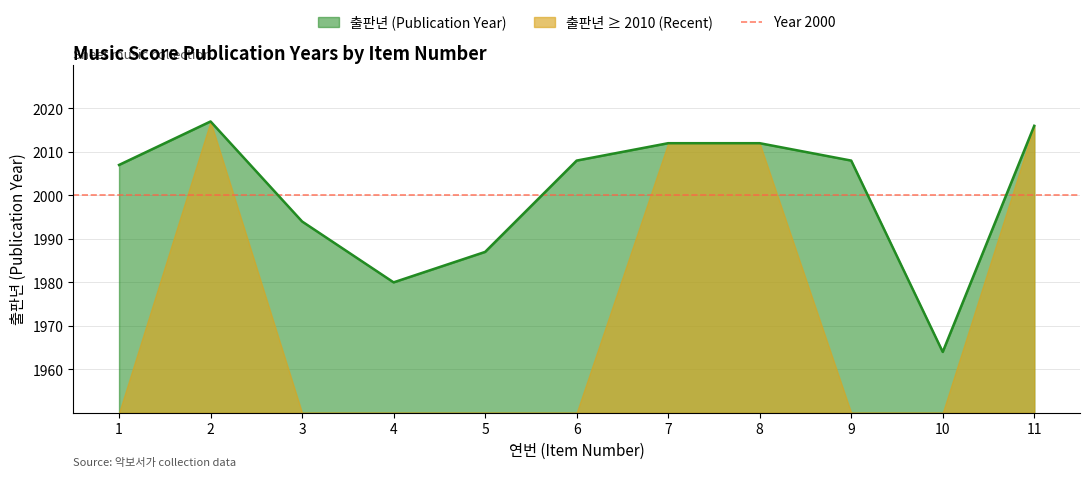

What is the value of the 2nd point from the left?

2017